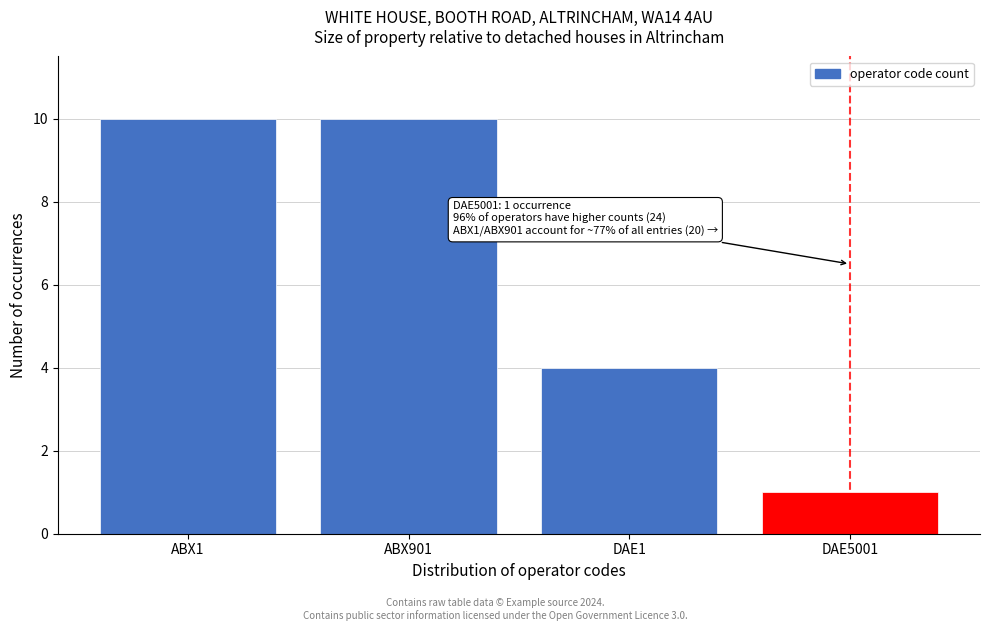

Reading left to right, extract all data points from this chart.

10	10	4	1